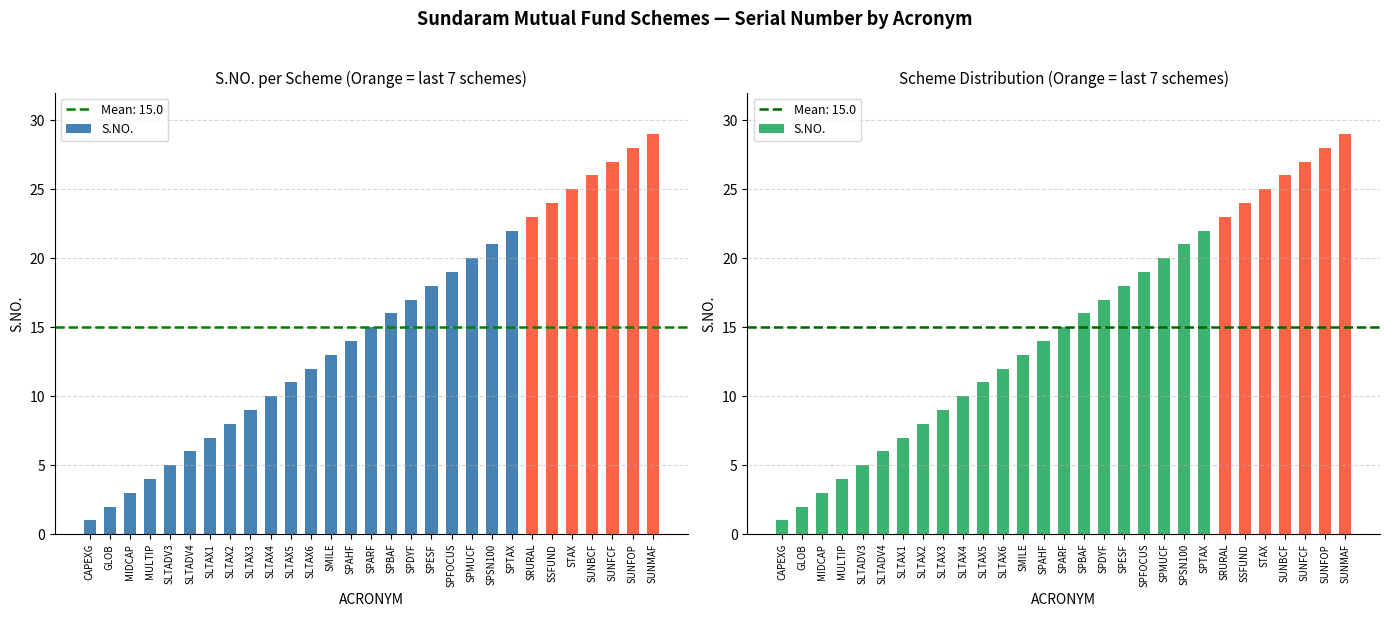

Are the bars grouped side by side (vs. stacked)?

No